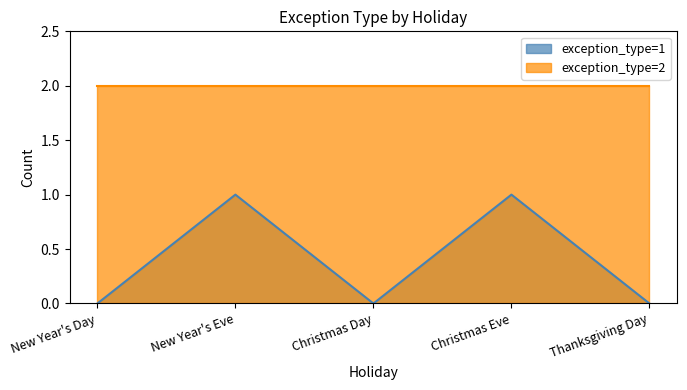

Does the chart display data point markers on the line(s)?

No